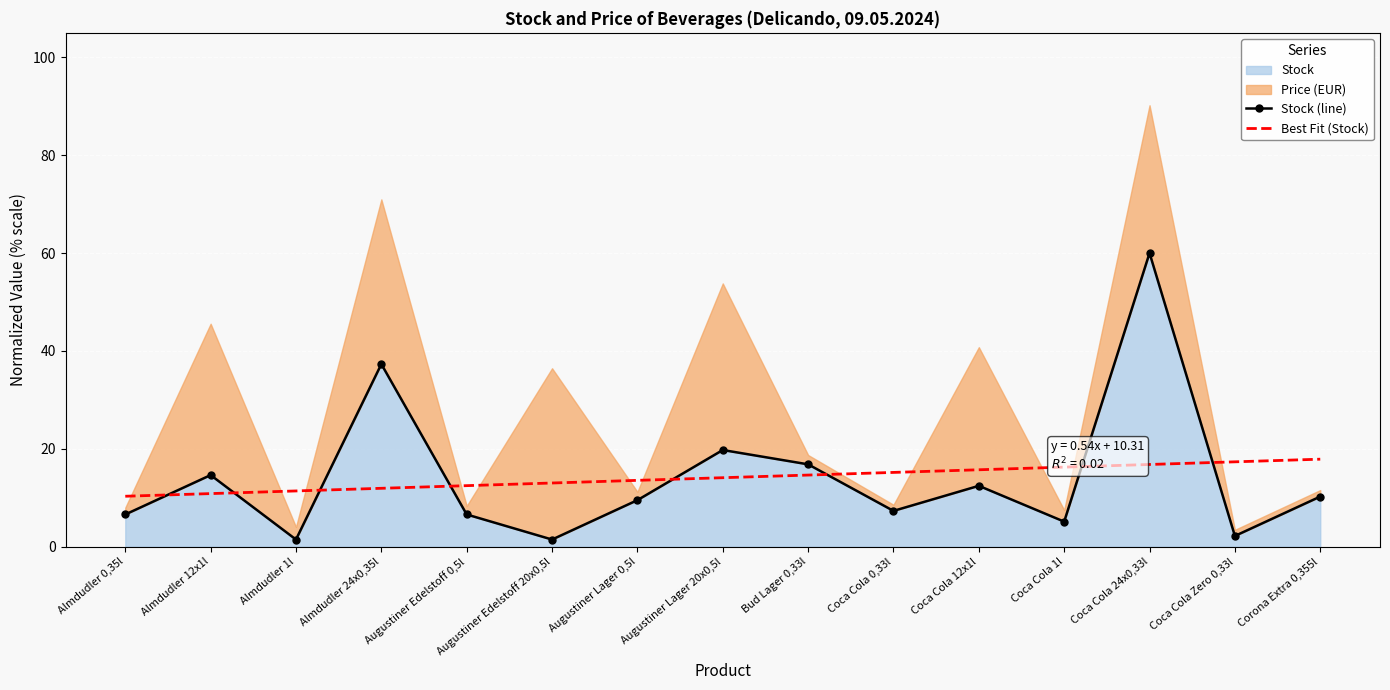

What is the value of the Stock (line) point at the 5th from the left?

6.6